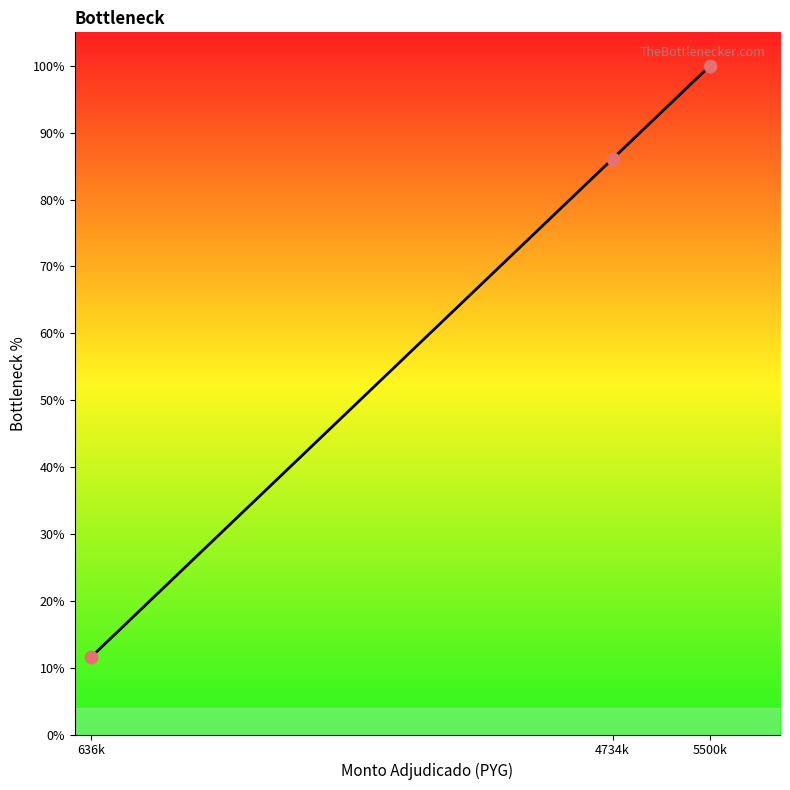

What is the ratio of the value at 4734k to the value at 636k?

7.4